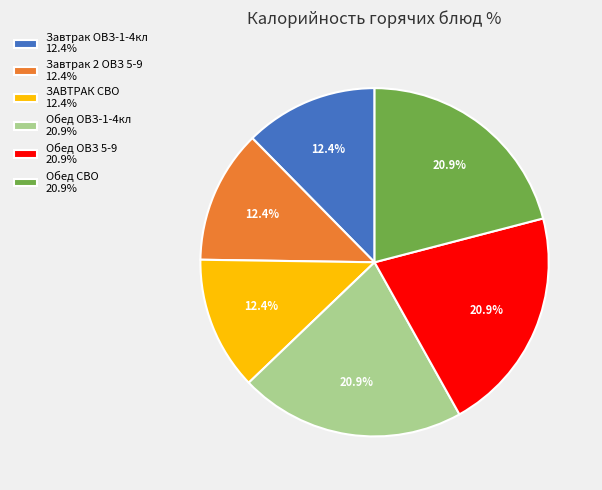

What is the ratio of the value at Обед ОВЗ-1-4кл 20.9% to the value at Завтрак 2 ОВЗ 5-9 12.4%?

1.7